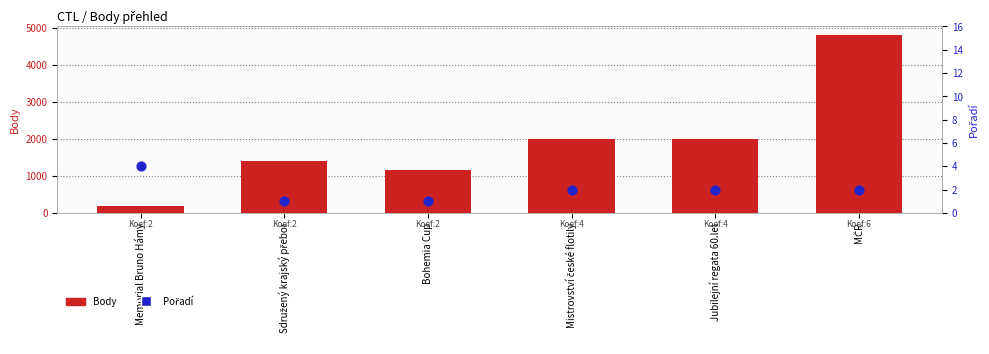

Which series contains the highest Y value?

Body